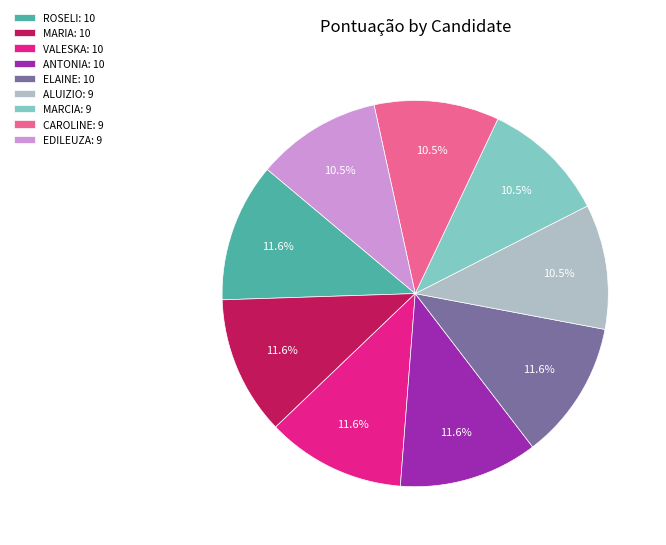

Which has a higher value, MARCIA: 9 or ELAINE: 10?

ELAINE: 10